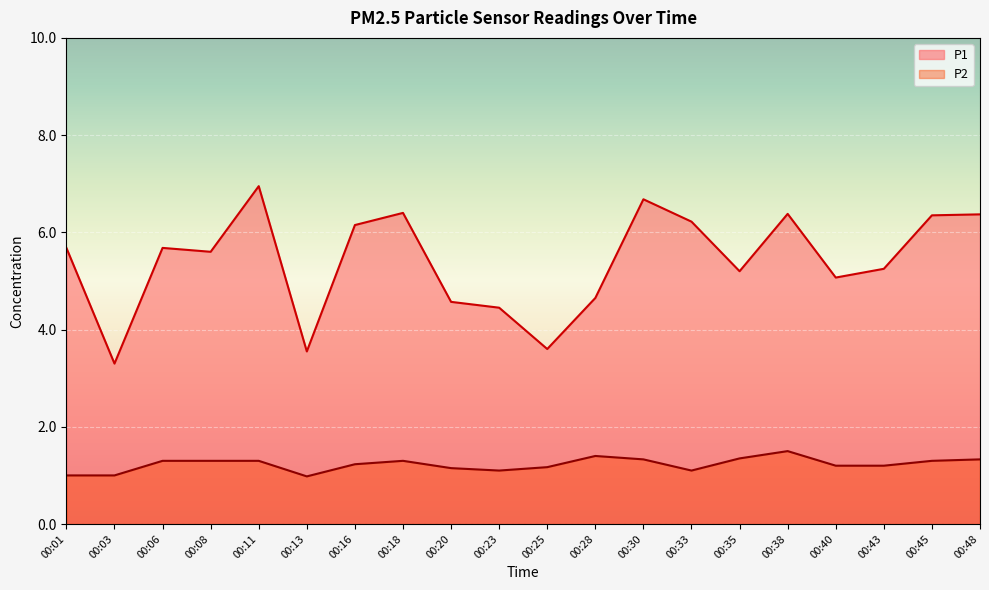

Is it true that P1 equals 1.9 at 00:43?

False